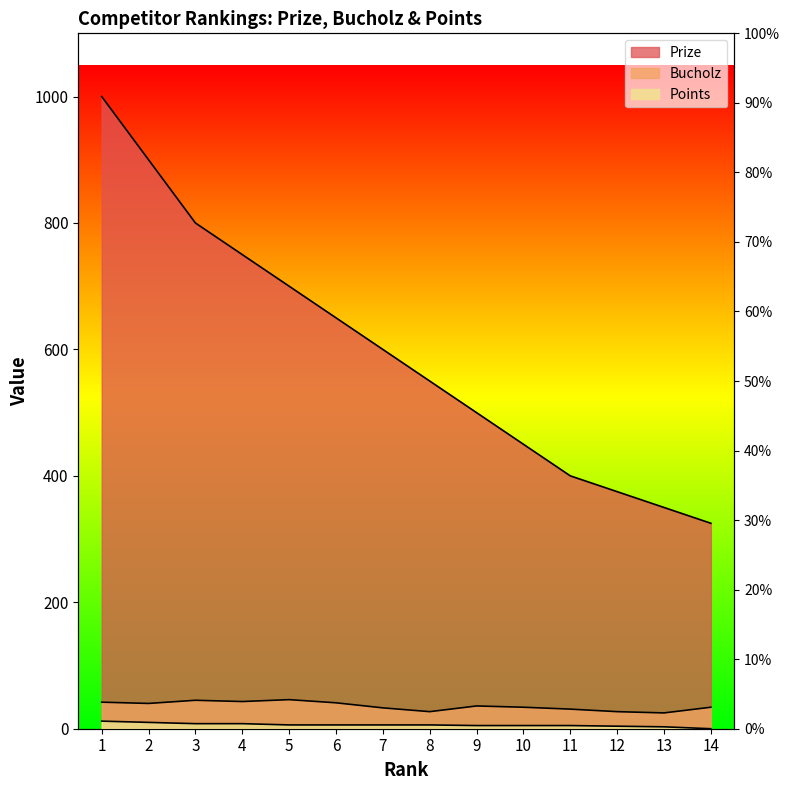

What is the difference between the second highest and second lowest values in the Bucholz series?

18